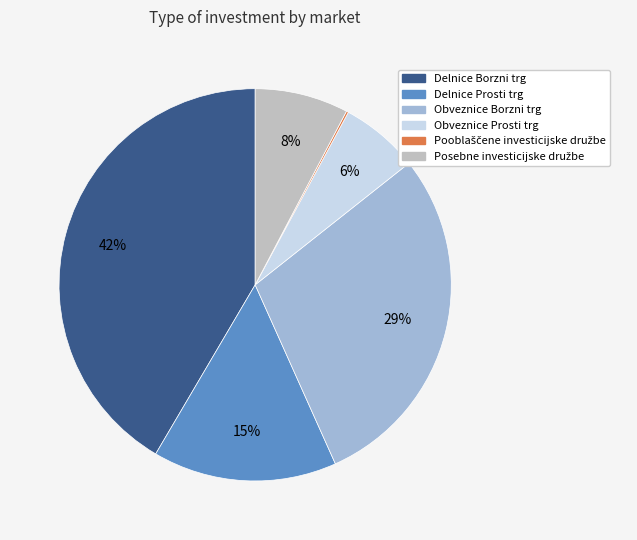

What is the largest slice in the pie chart?

Delnice Borzni trg